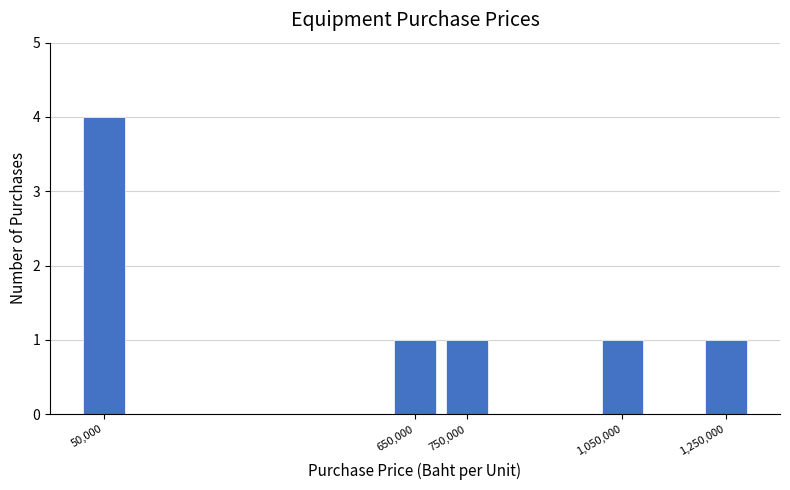

Reading left to right, transcribe all the data shown in this chart.

50,000=4	650,000=1	750,000=1	1,050,000=1	1,250,000=1